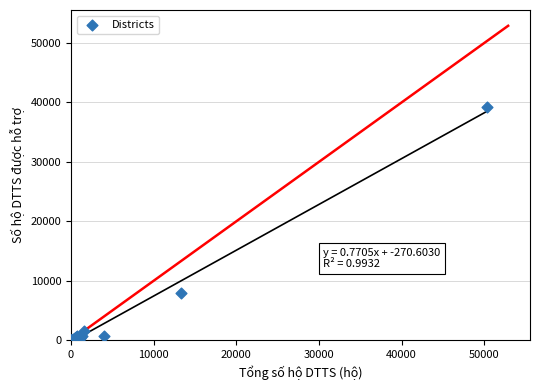

What Y value in the scatter plot is closest to 19598?

8022.0